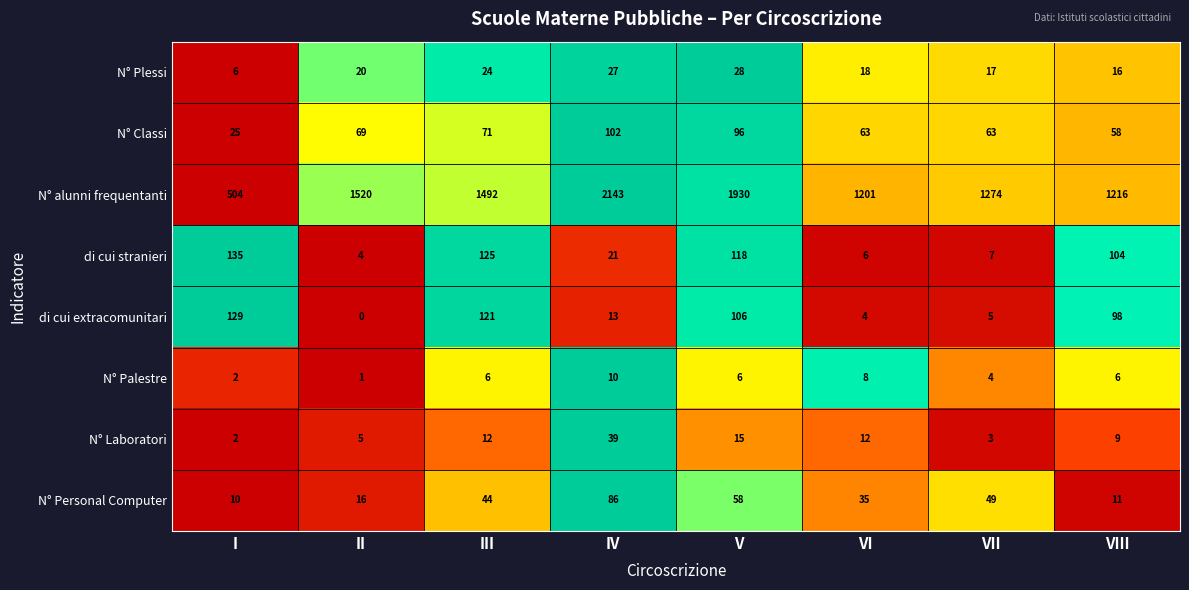

Which series has the largest total across all categories?

N° alunni frequentanti